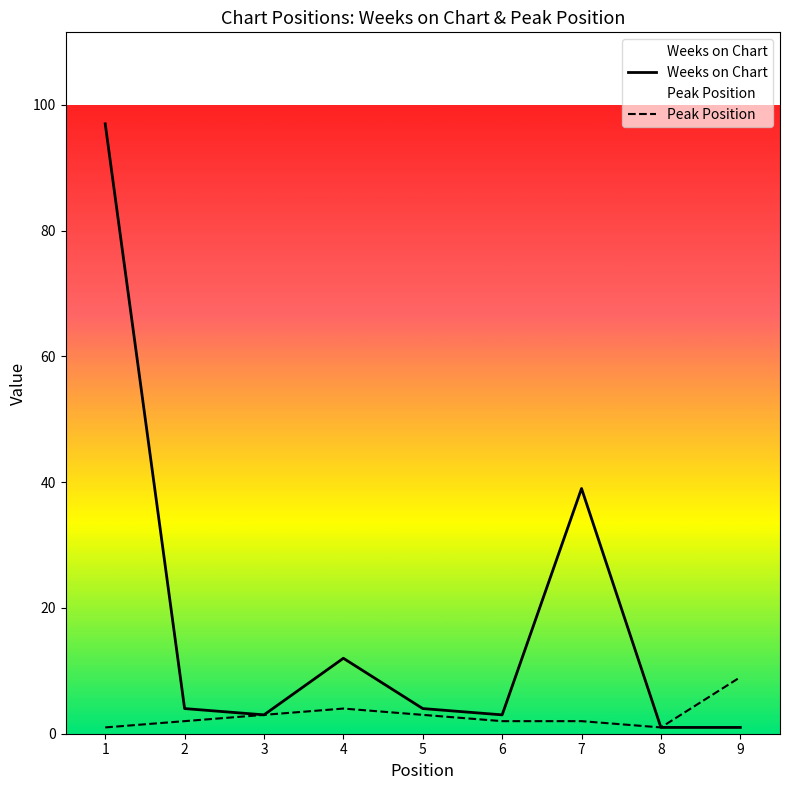

What is the highest value of the Peak Position series?

9